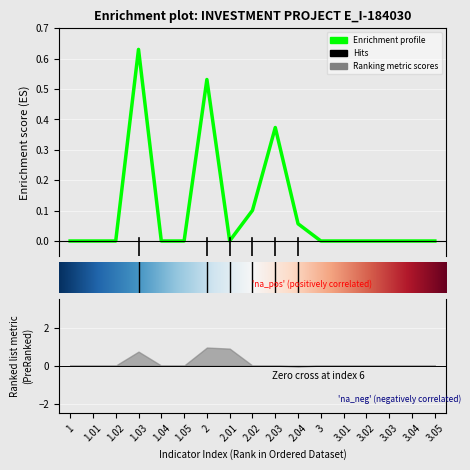

What is the value of the 9th point from the left?

0.1